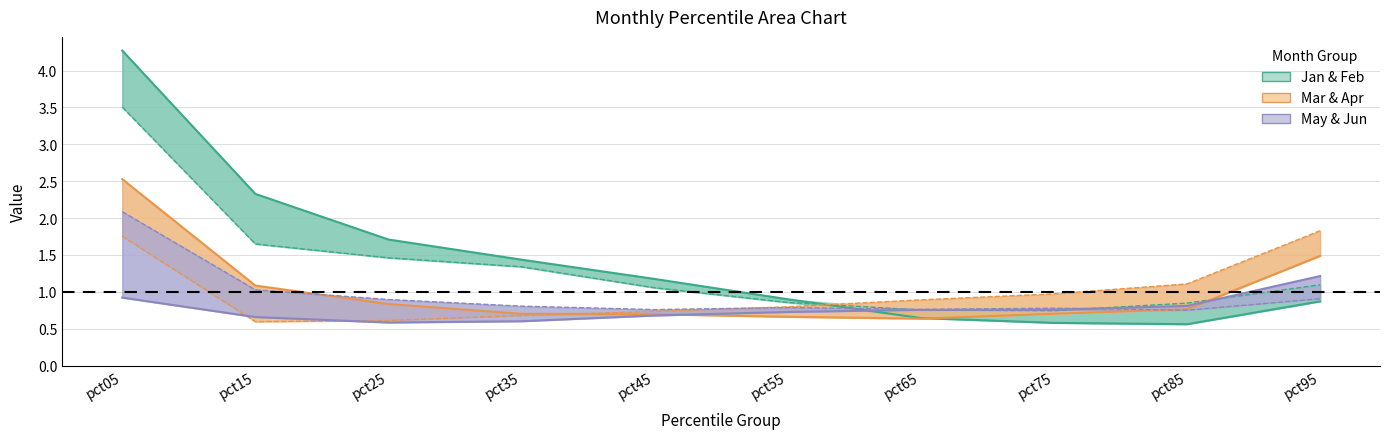

Rank the series at pct35 from lowest to highest value.

May, Apr, Mar, Jun, Feb, Jan